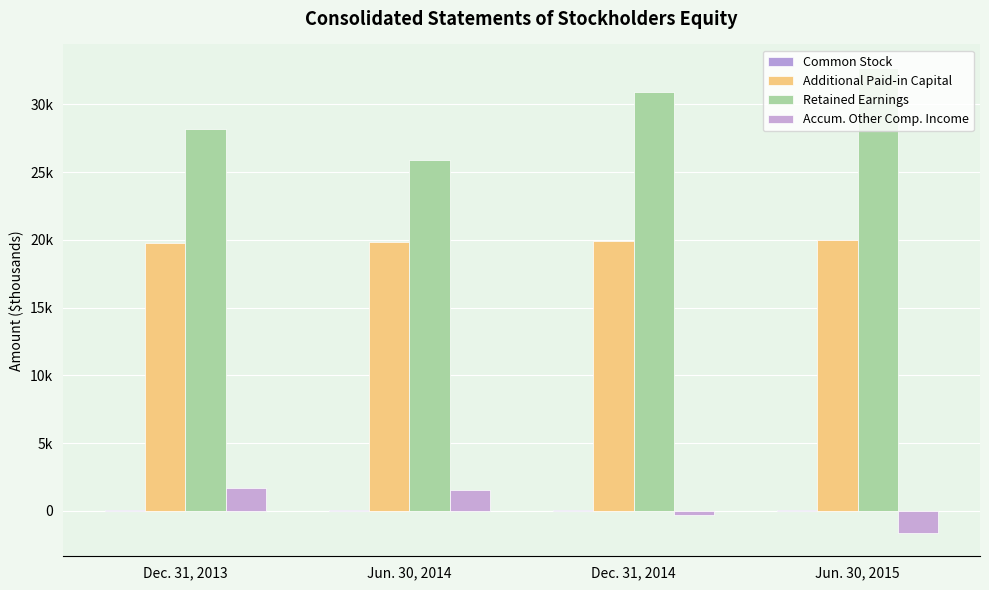

Which series has the widest spread of values?

Retained Earnings